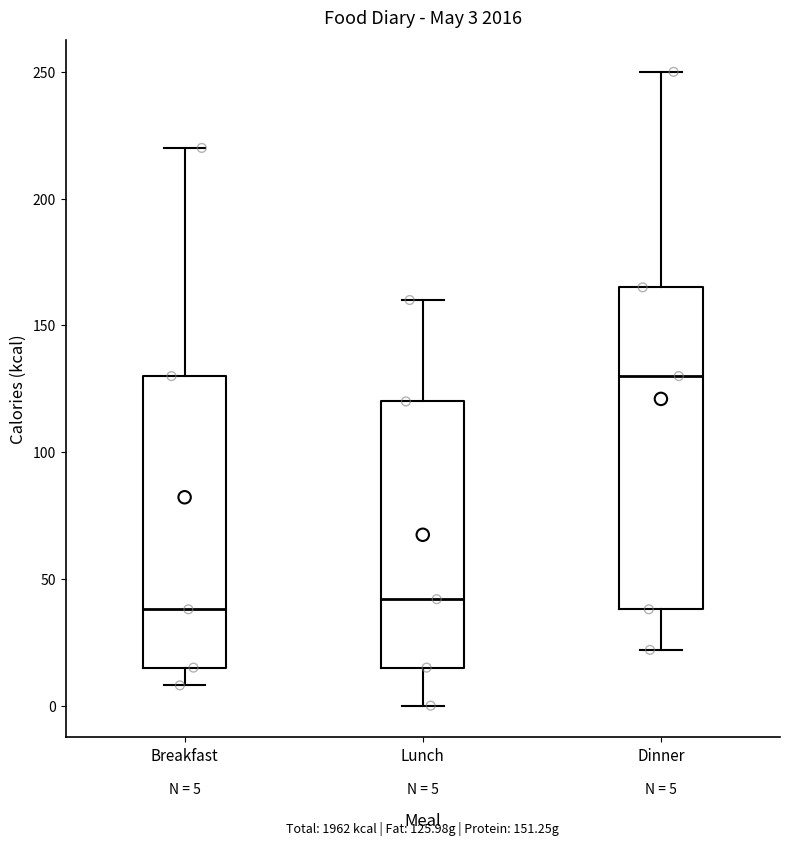

Comparing the boxes themselves (not the whiskers), which one is the tallest?

Dinner